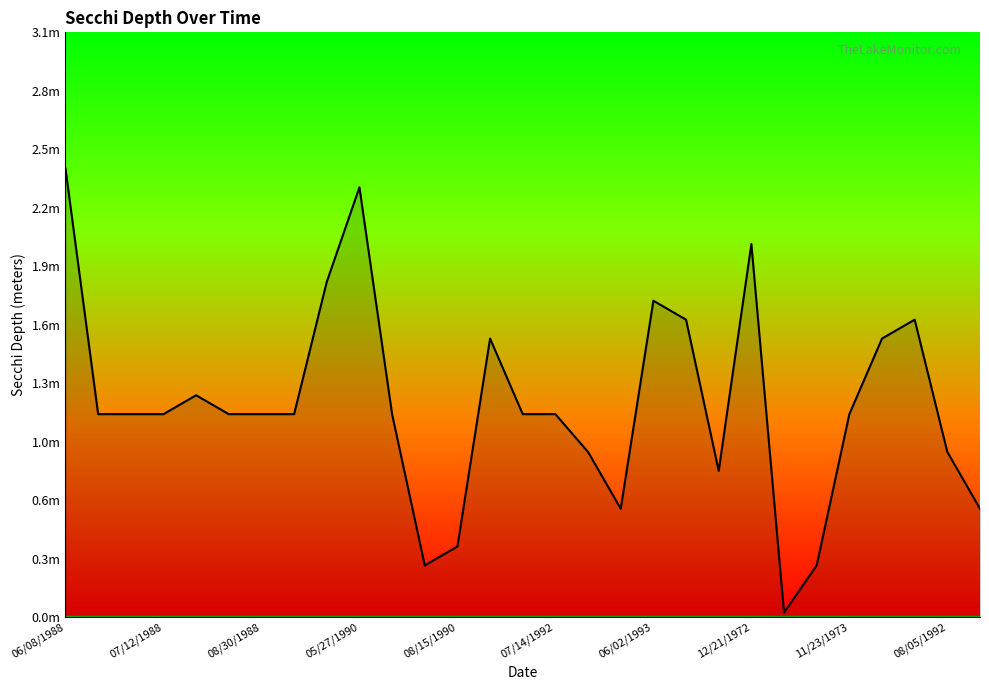

Does the chart display data point markers on the line(s)?

No